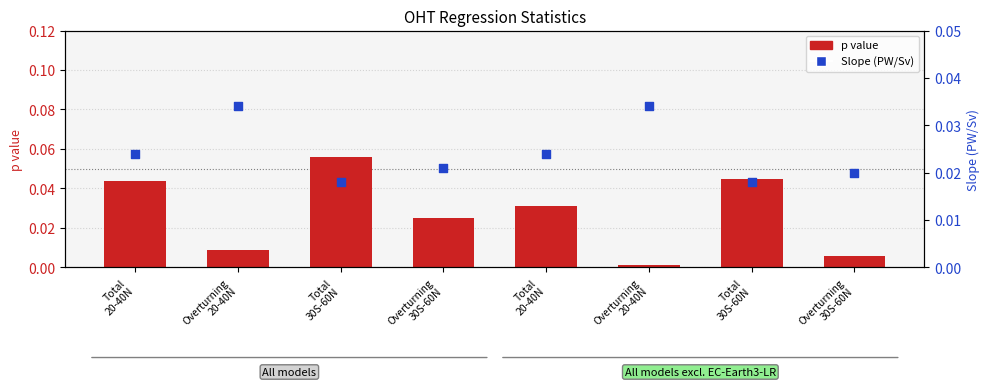

What is the total value across all series at Total
20-40N?

0.1